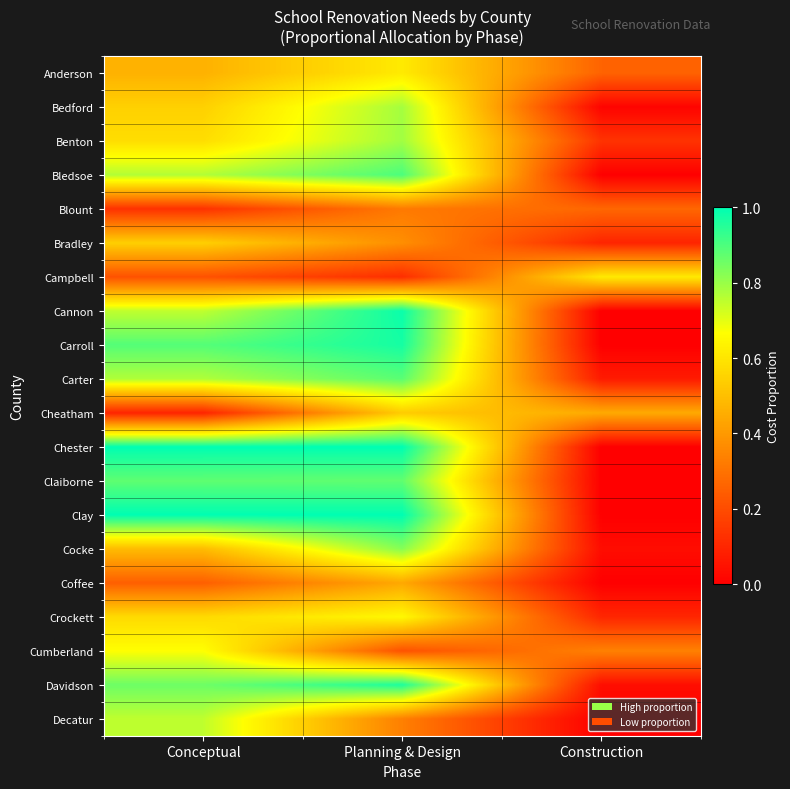

Rank the series at Construction from highest to lowest value.

Campbell, Cheatham, Cumberland, Blount, Anderson, Benton, Crockett, Bradley, Carter, Davidson, Cocke, Bedford, Bledsoe, Cannon, Carroll, Chester, Claiborne, Clay, Coffee, Decatur